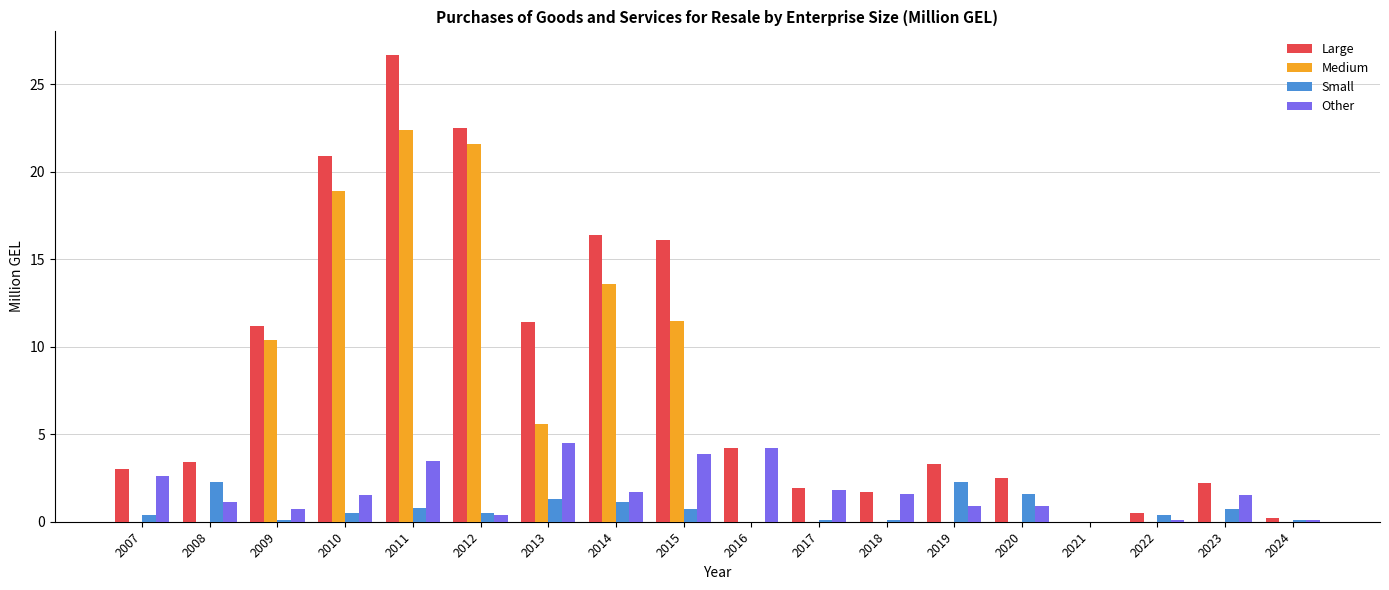

What is the sum of all Small values?

13.0